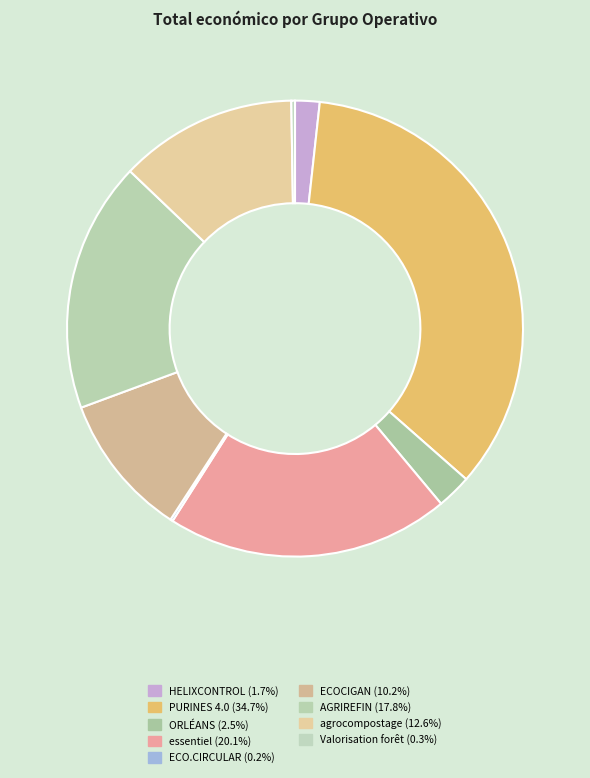

To the nearest percent, what is the difference between the largest and smallest slice percentages?

35%